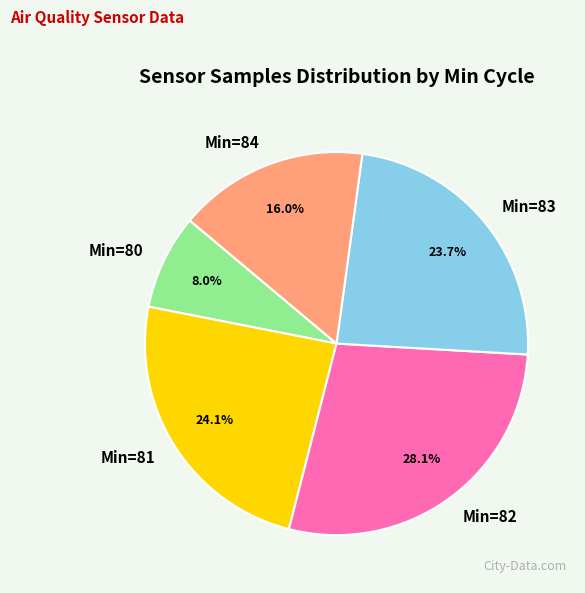

To the nearest percent, what is the average slice percentage?

20%